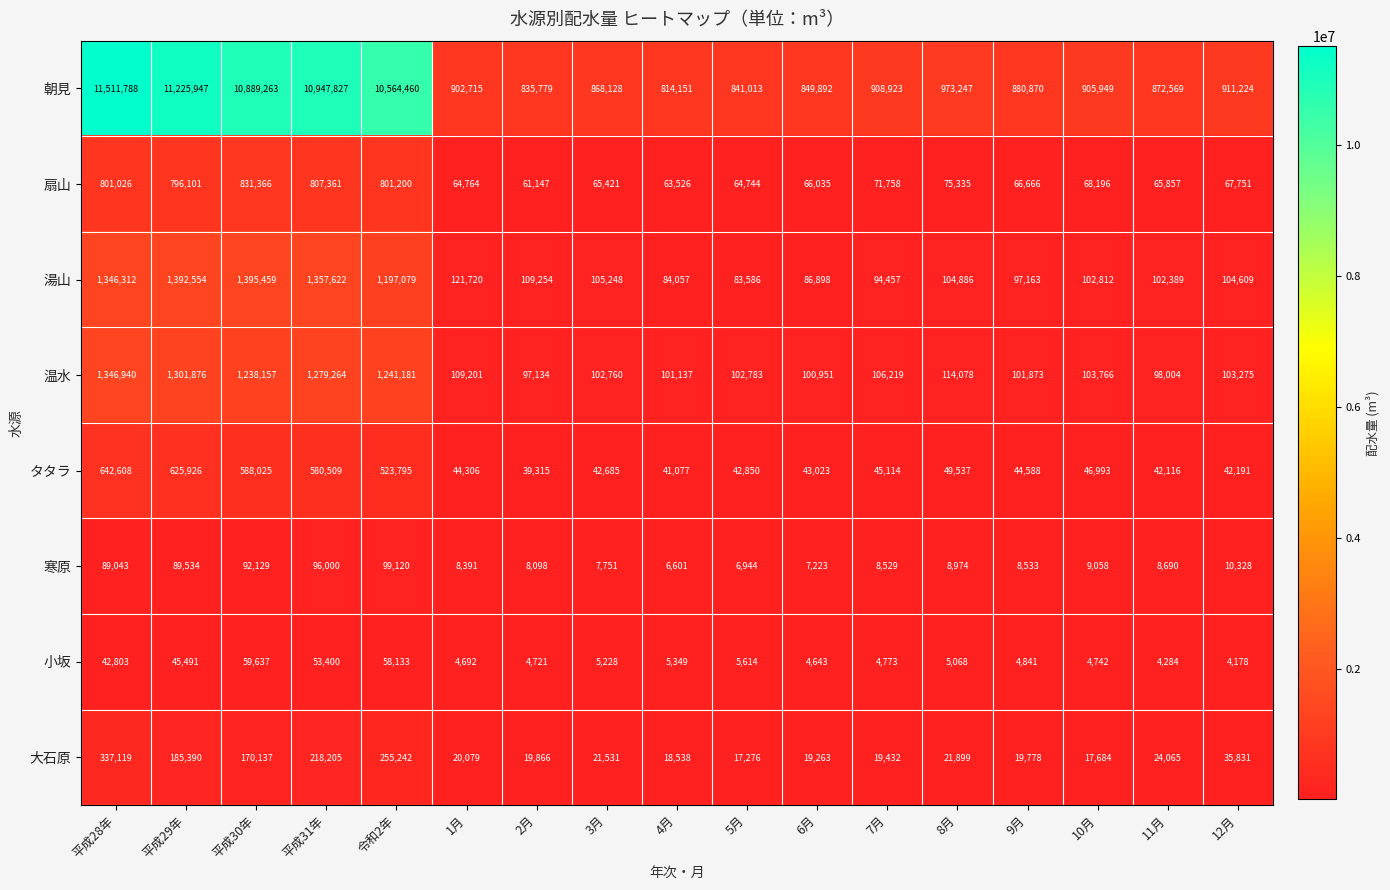

Which series has the largest range (max minus min)?

朝見